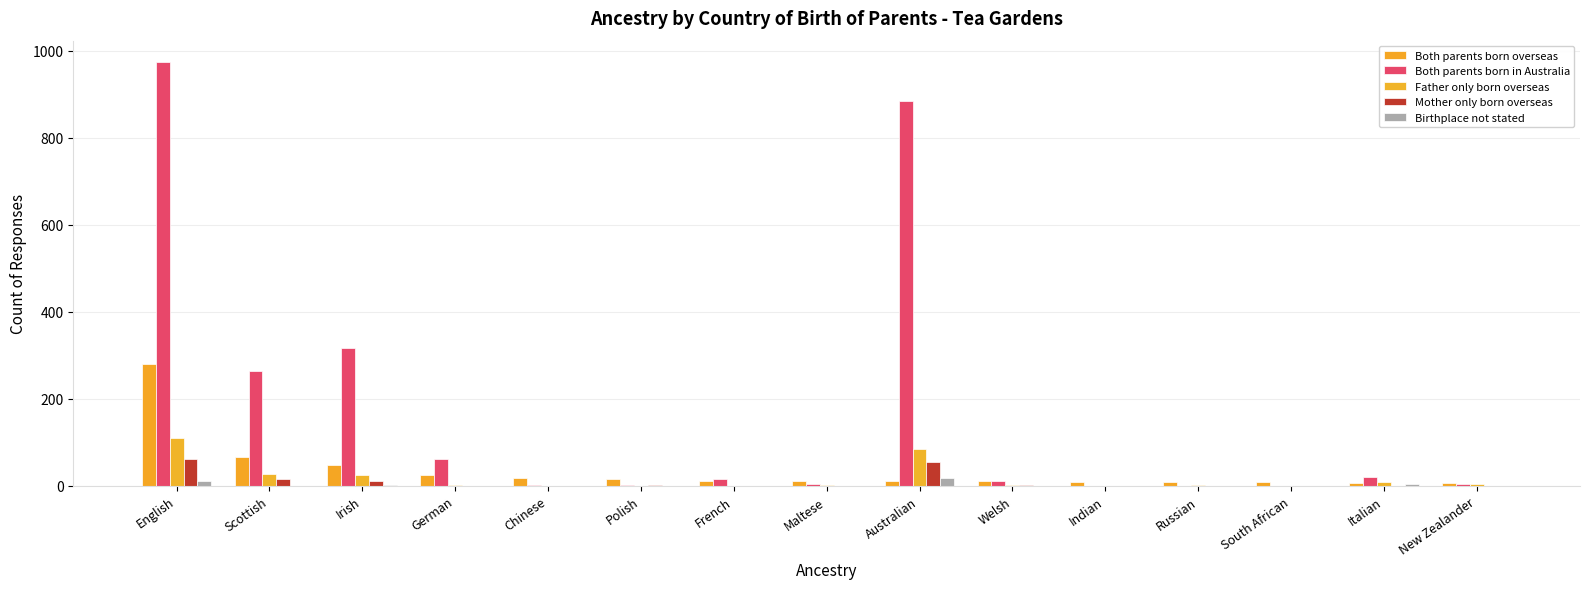

What is the difference between the highest and lowest values at Chinese?

17